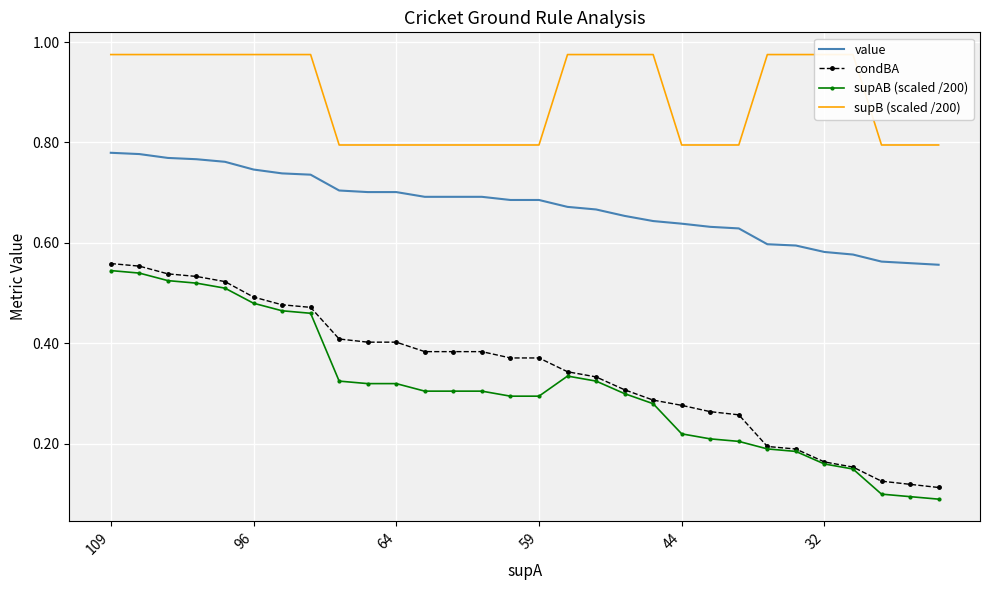

What is the difference between the second highest and second lowest values in the condBA series?

0.4